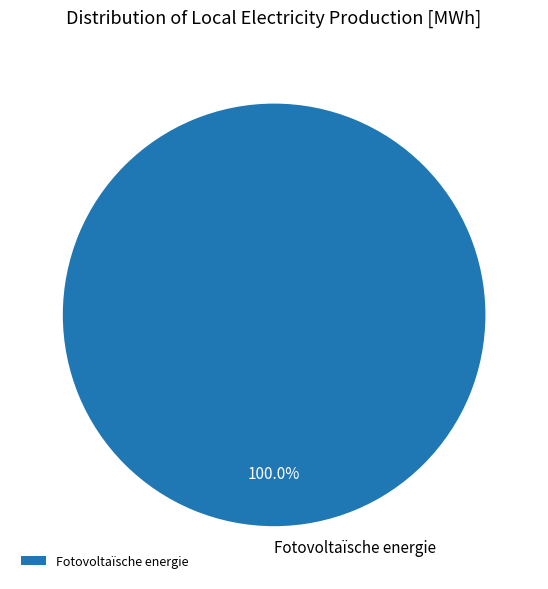

Rank the categories by value from lowest to highest.

Fotovoltaïsche energie